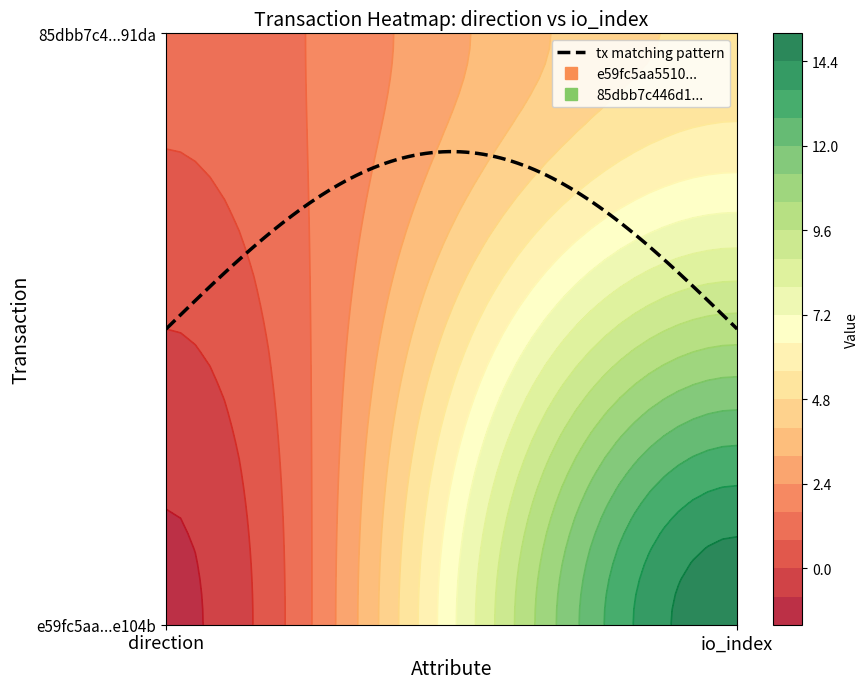

Reading left to right, list all the values displayed in this chart.

e59fc5aa55101969c7b279d59bdb7a7e83e104b: -1	15
85dbb7c446d18ead3045fa6bc8b628102c191da: 1	5